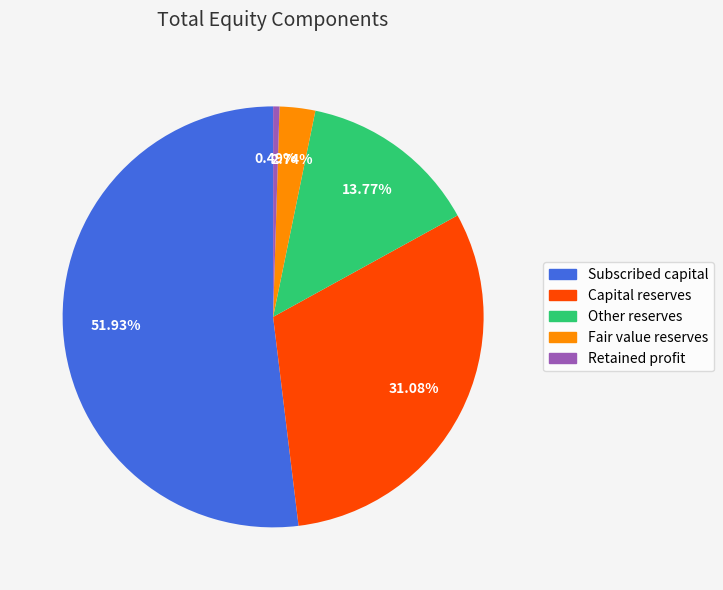

Combined, what portion of the pie is Capital reserves and Fair value reserves?

33.8%